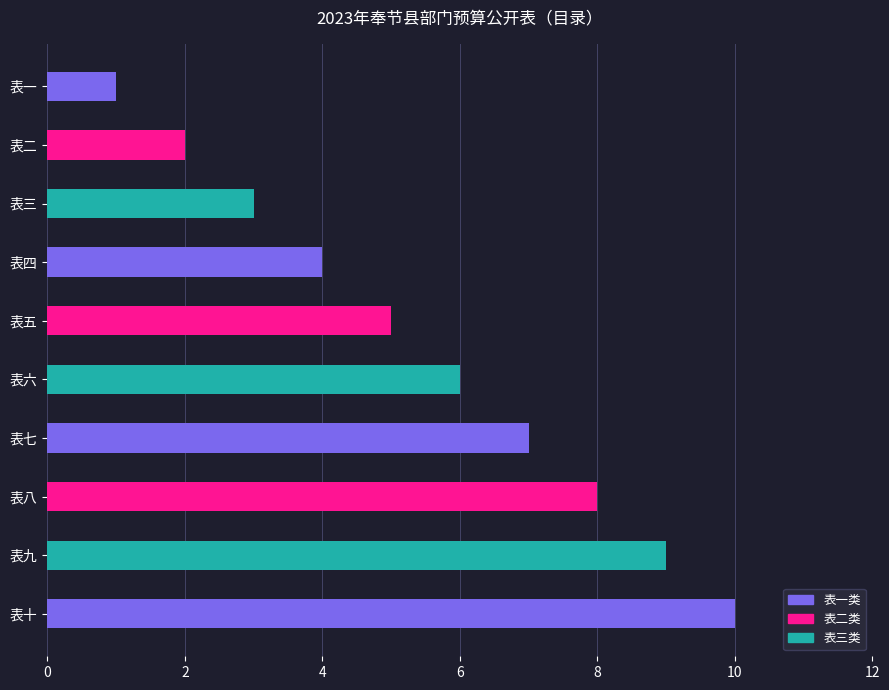

Which label corresponds to the largest value in the chart?

表十